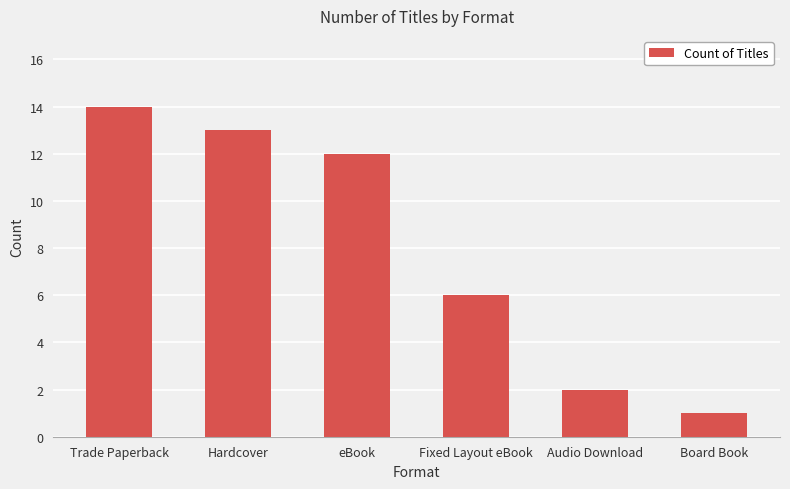

What is the maximum value shown in the chart?

14